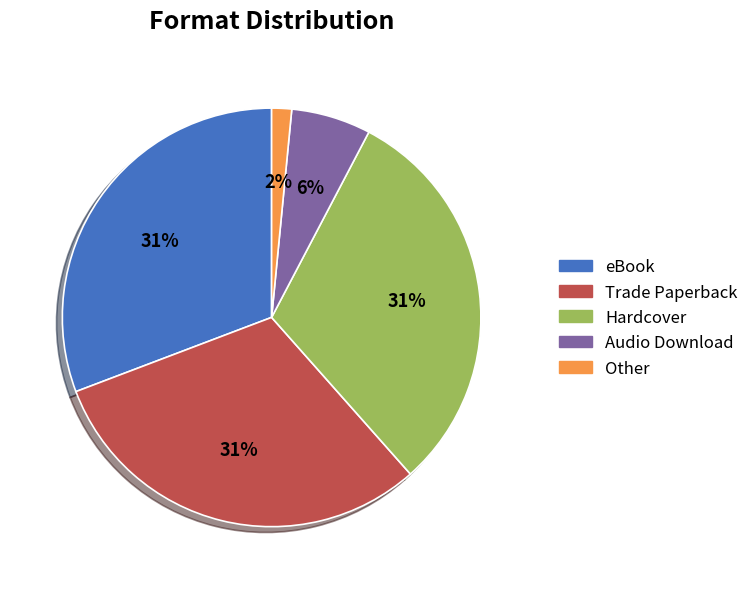

What is the smallest slice in the pie chart?

Other